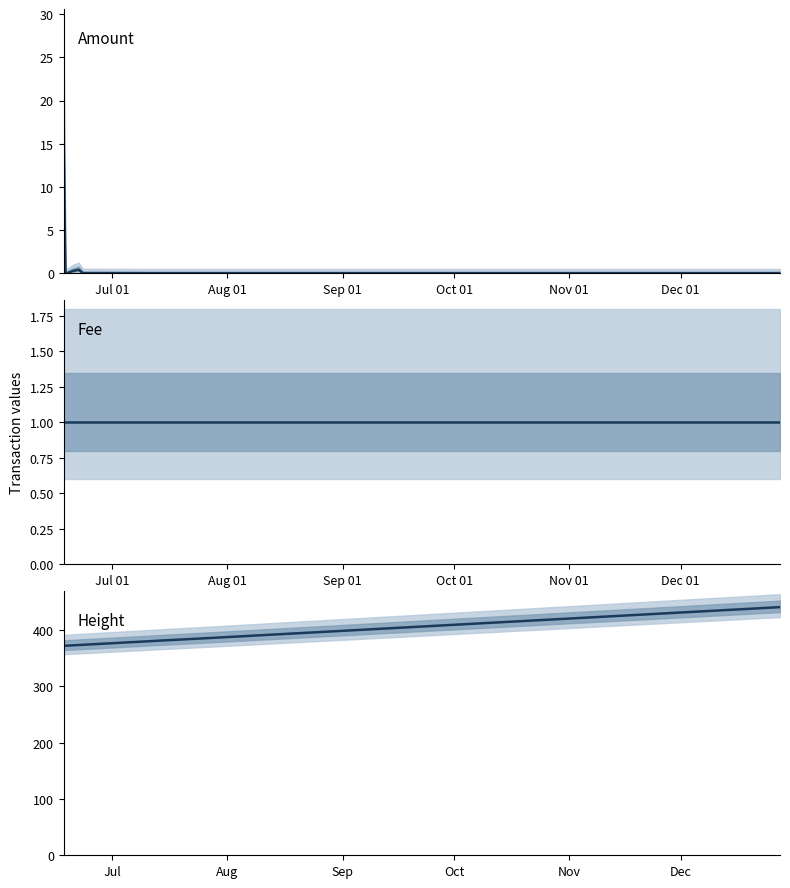

Is the value of Height (k) at Sep 01 greater than the value of Amount at Nov 01?

Yes